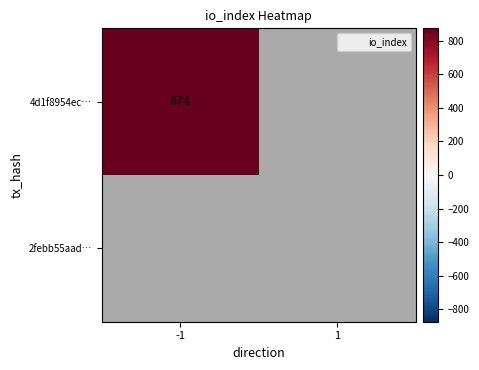

At which label does 2febb55aad… reach its peak?

-1